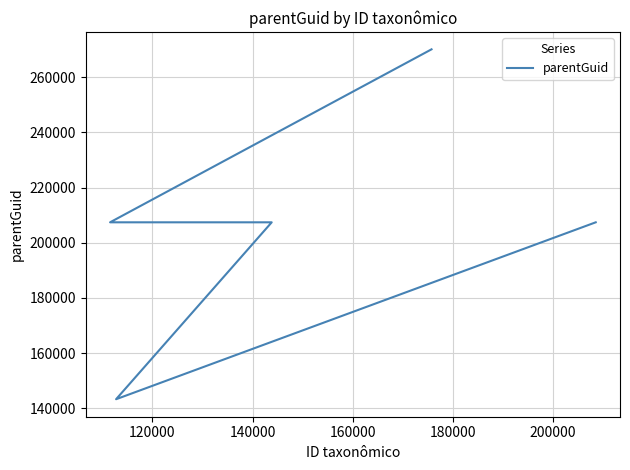

True or false: the data has more than 1 interior local peaks.

False